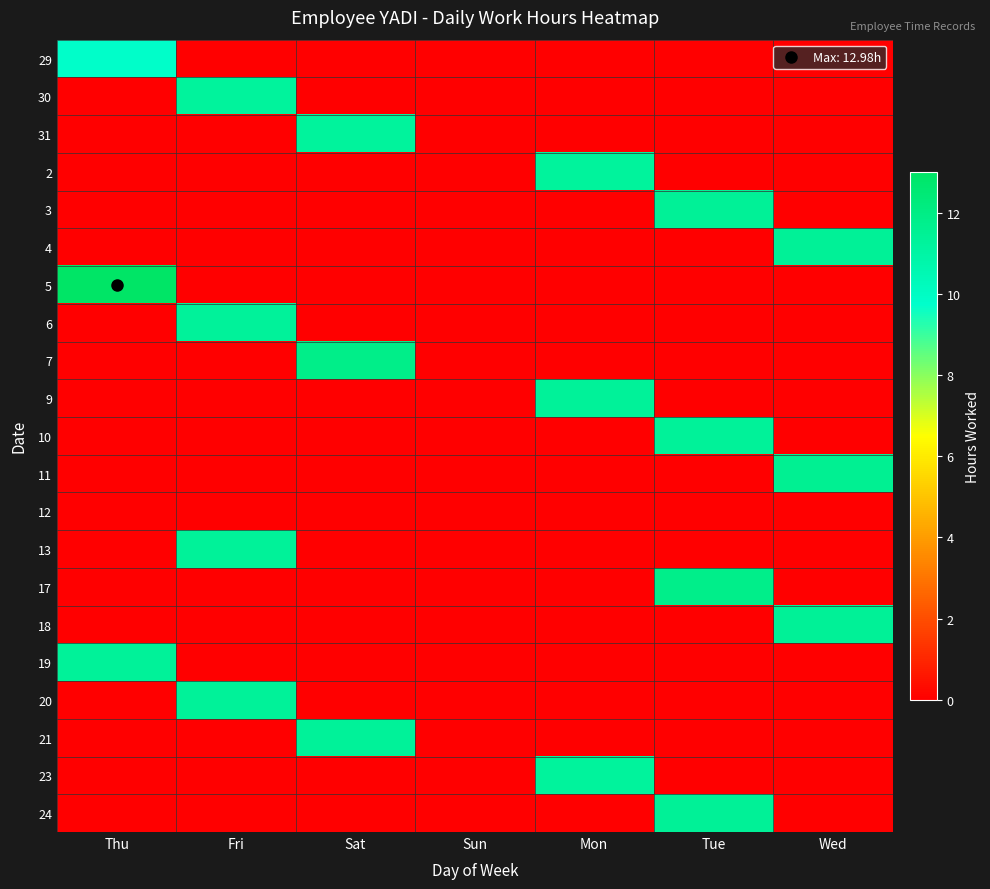

At Sat, list the series in order from largest to smallest.

7, 21, 31, 29, 30, 2, 3, 4, 5, 6, 9, 10, 11, 12, 13, 17, 18, 19, 20, 23, 24